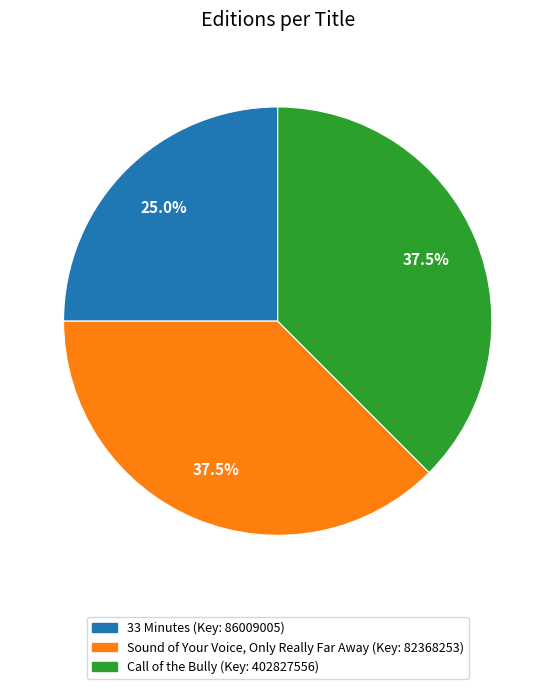

What percentage do Call of the Bully and 33 Minutes together represent?

62.5%